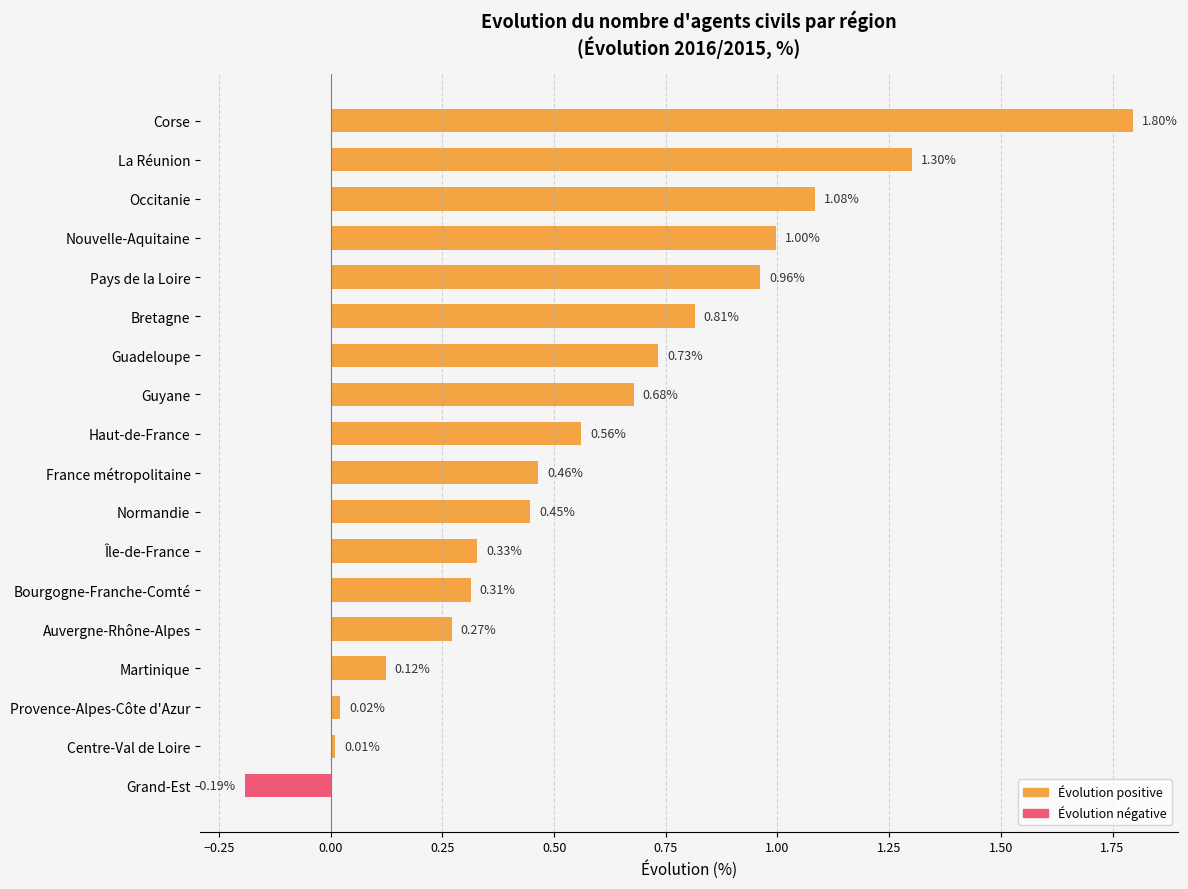

At which category does the chart reach its minimum across all series?

Grand-Est